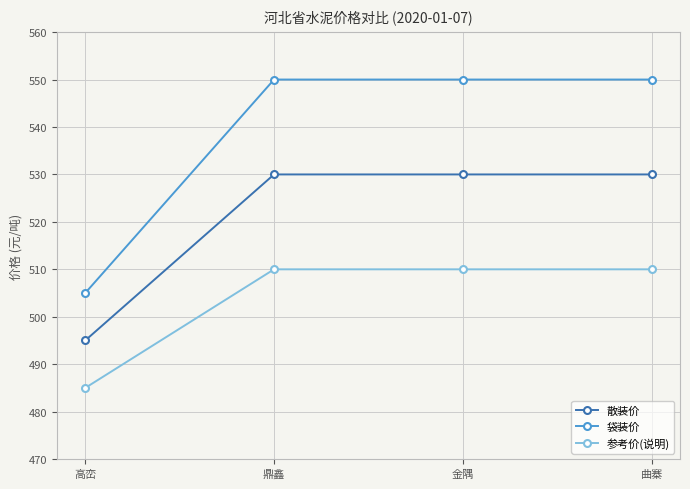

Where is 散装价 nearest to the value 512?

高峦